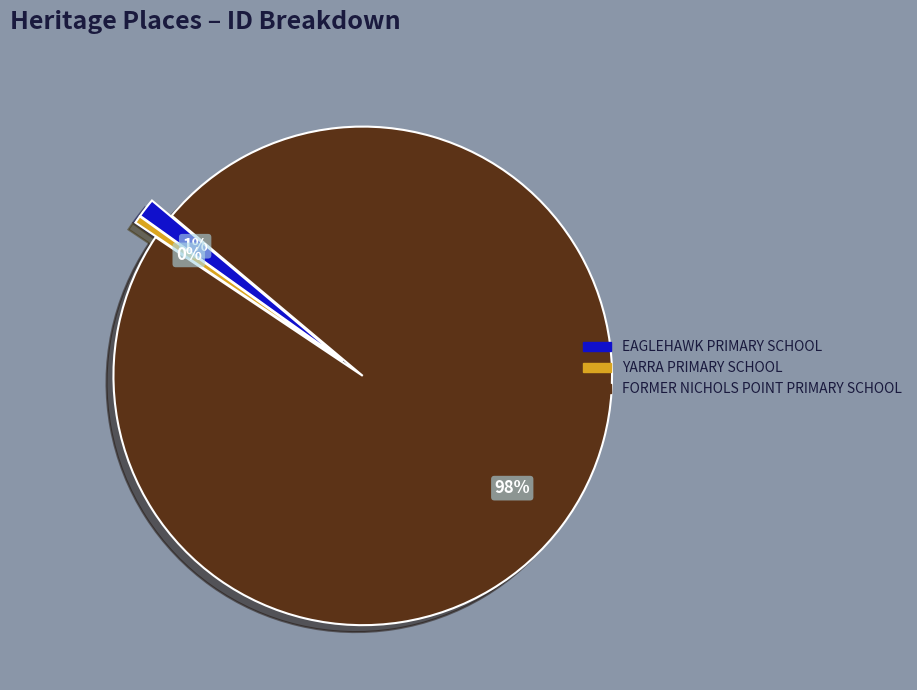

Is the sum of FORMER NICHOLS POINT PRIMARY SCHOOL and YARRA PRIMARY SCHOOL greater than half?

Yes